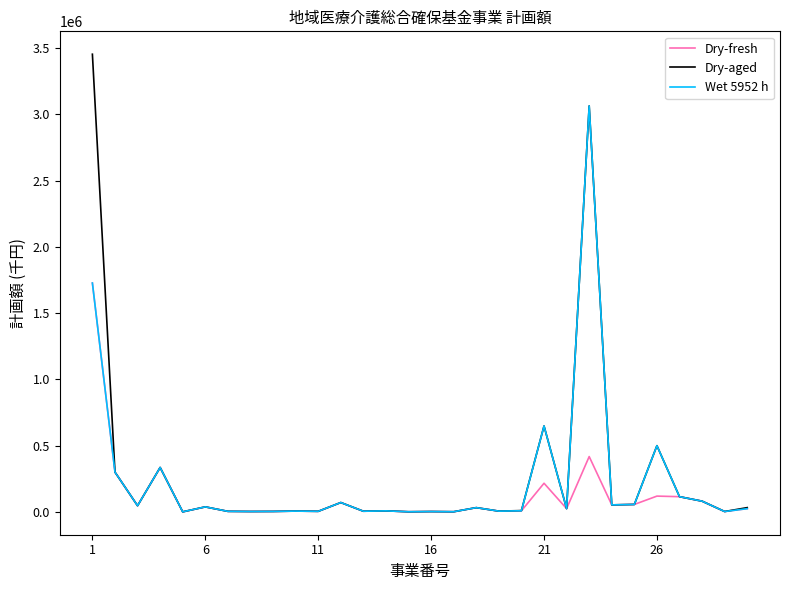

What is the average value of the Dry-fresh series?

123581